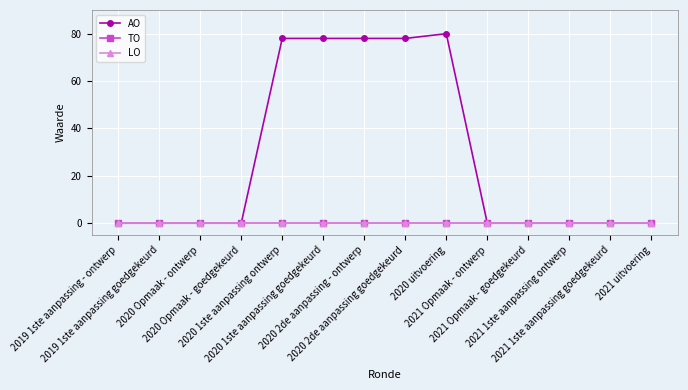

The value of LO at 2021 Opmaak - ontwerp is 0. True or false?

True